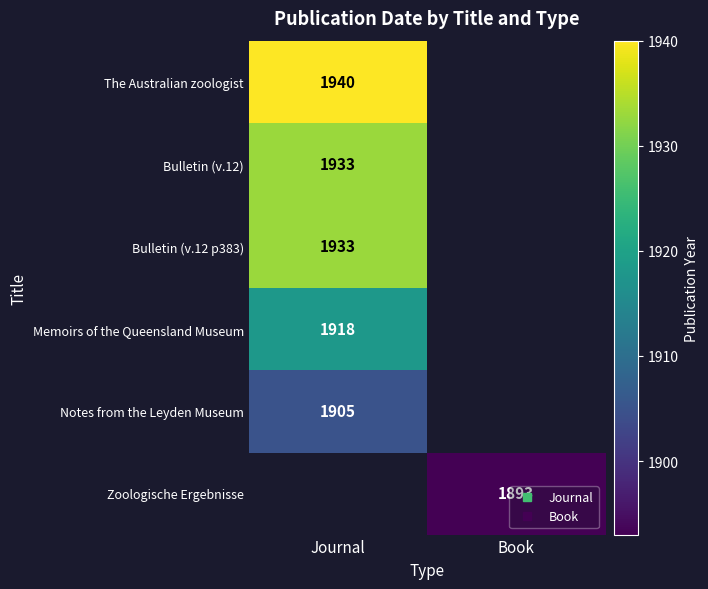

Which has a higher value, Book or Journal?

Journal